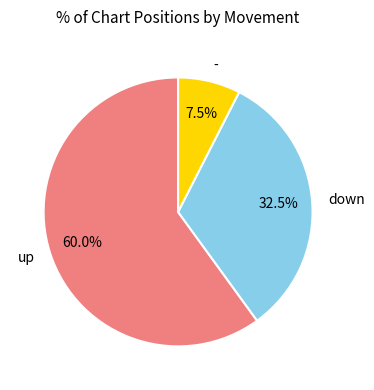

What percentage is NOT represented by down?

67.5%